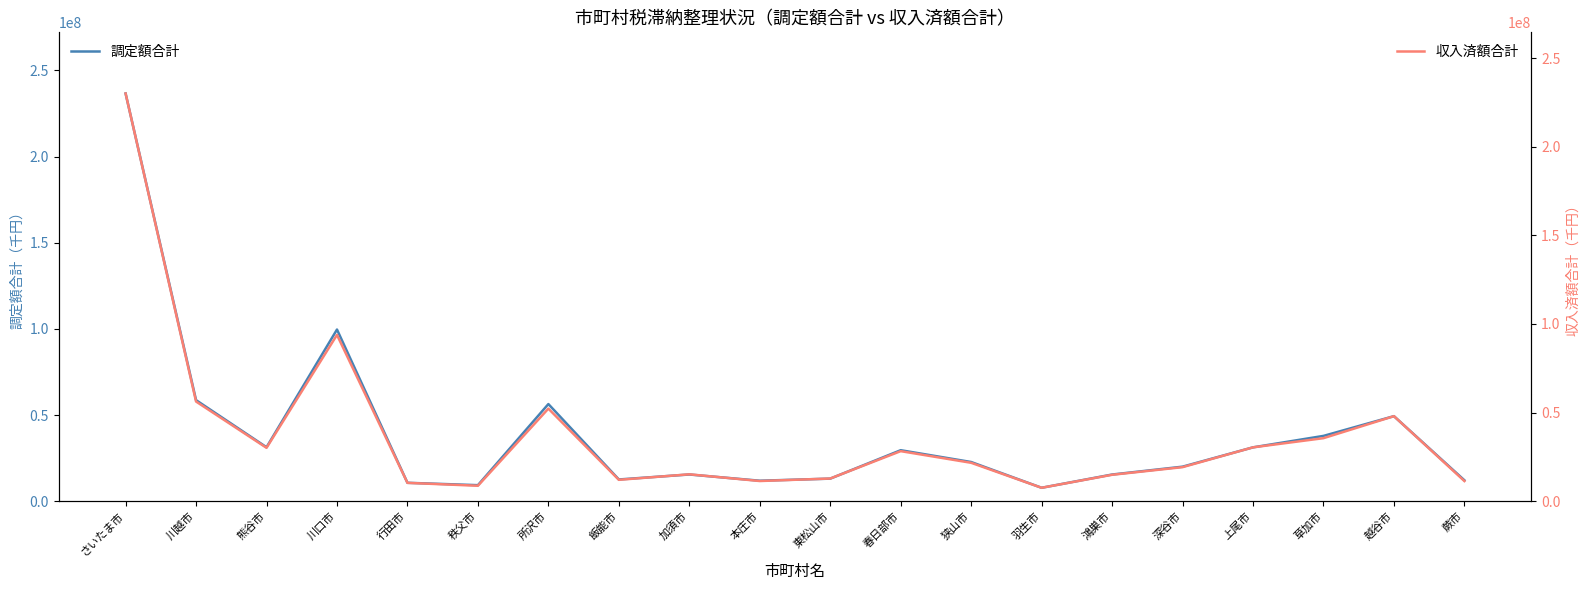

At which label is 収入済額合計 closest to 118821310?

川口市